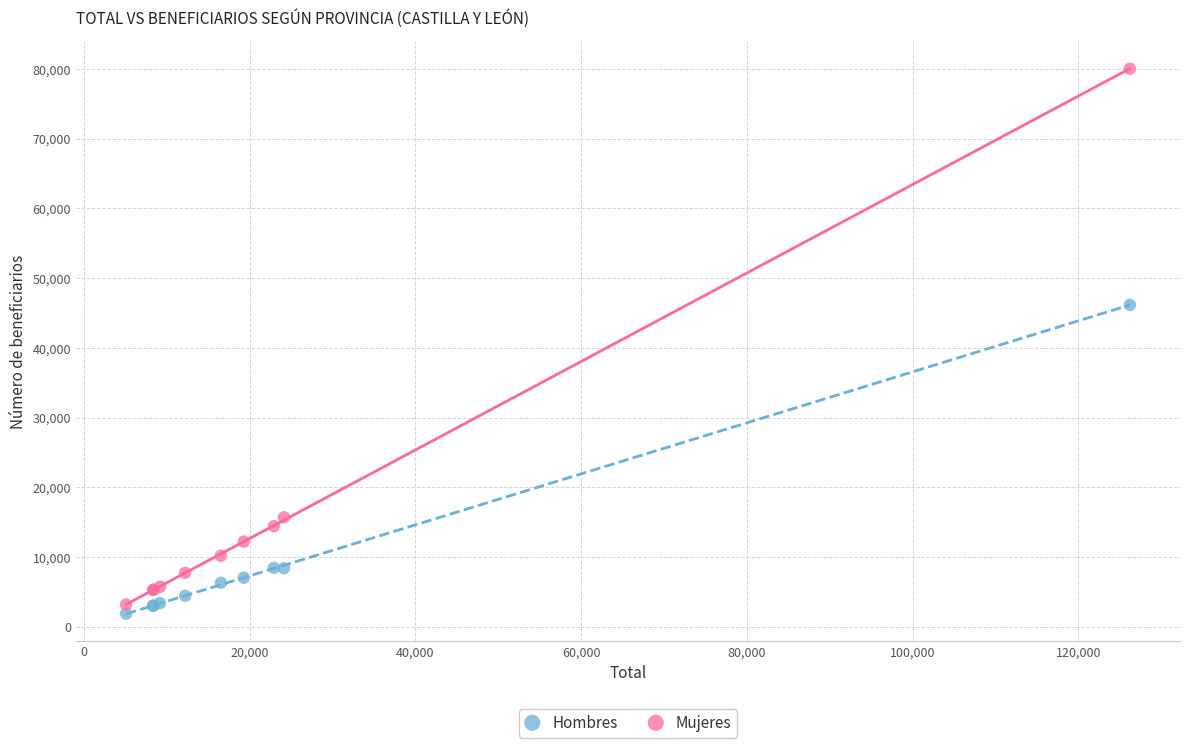

Which series contains the highest Y value?

Mujeres